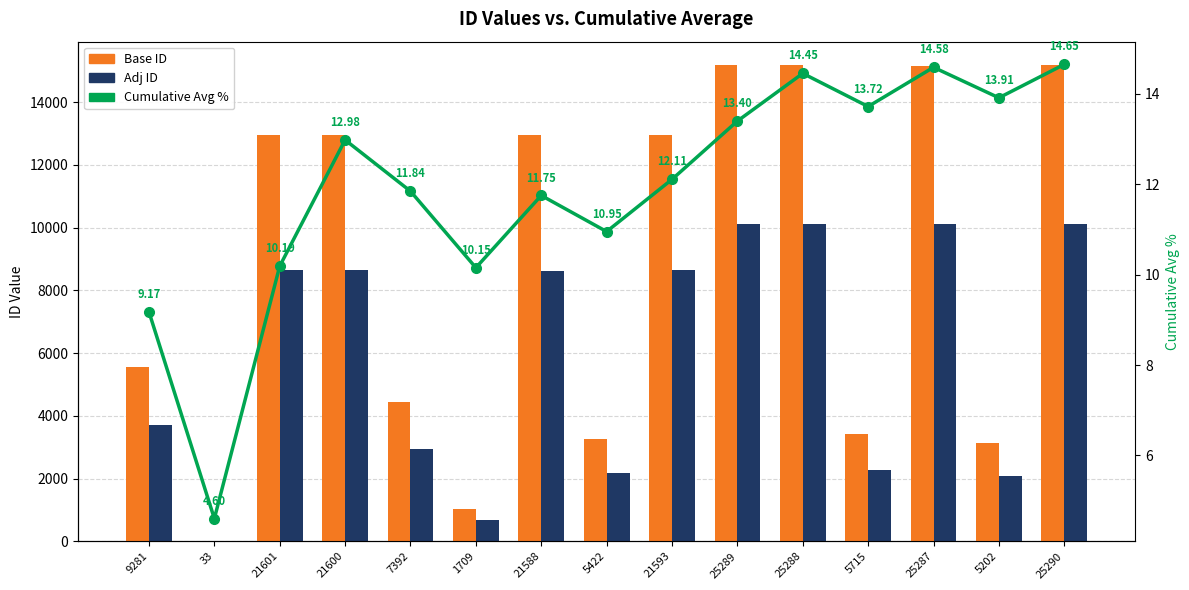

What is the label of the 13th bar from the left?

25287